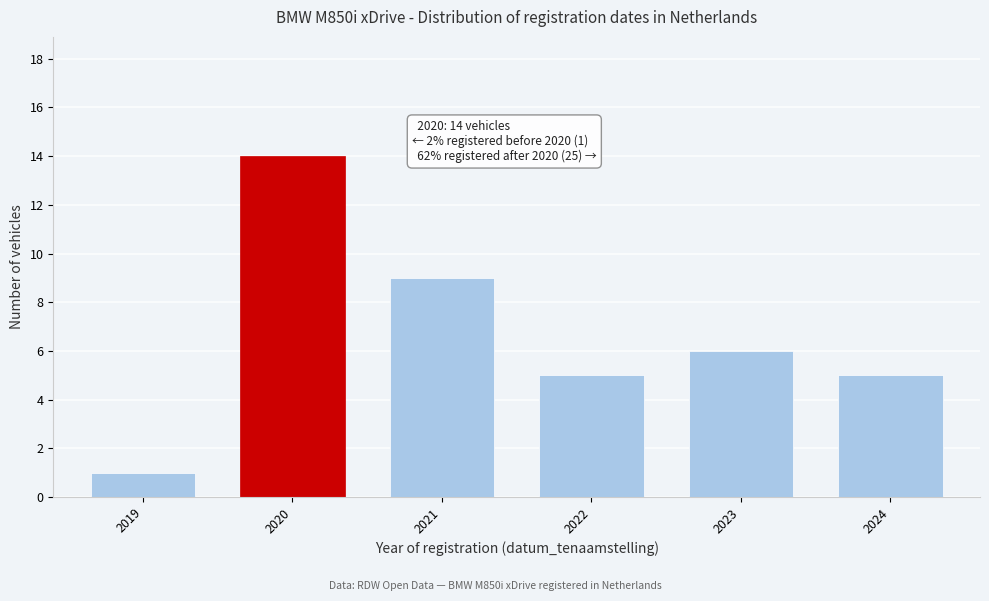

Reading right to left, extract all data points from this chart.

5	6	5	9	14	1